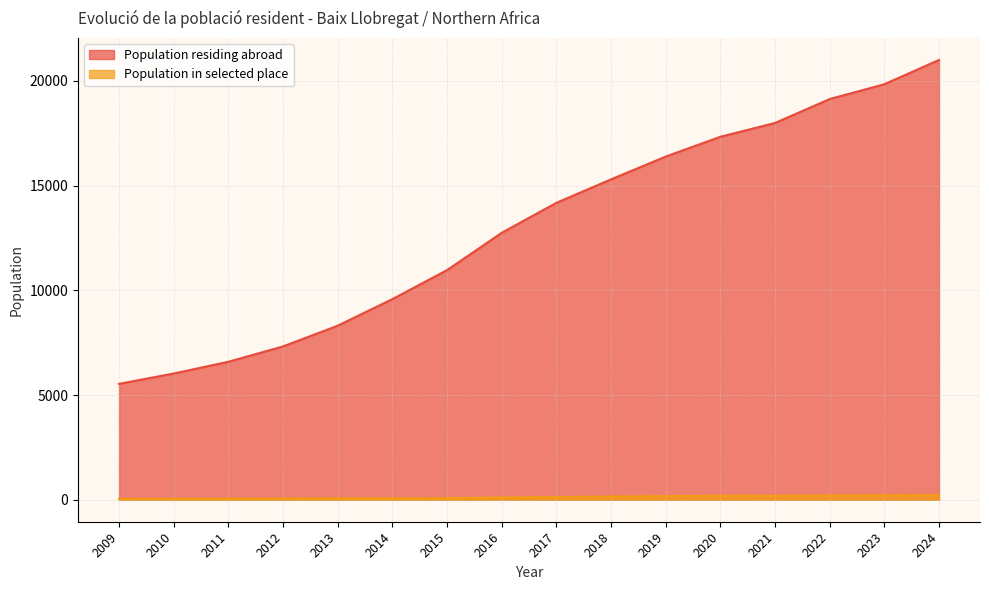

True or false: Population residing abroad and Population in selected place intersect in this chart.

False